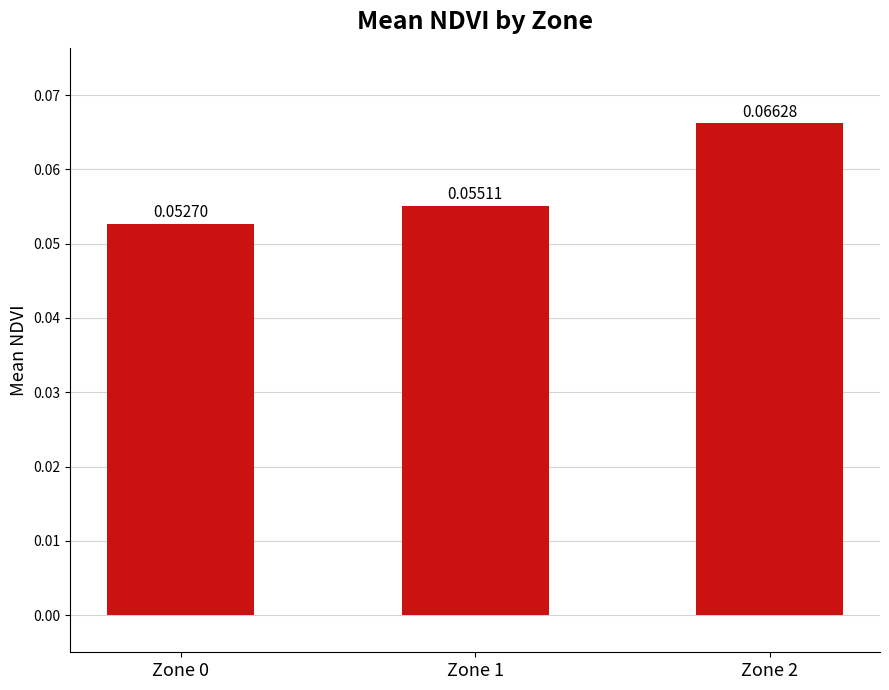

List the labels in order of value, smallest first.

Zone 0, Zone 1, Zone 2